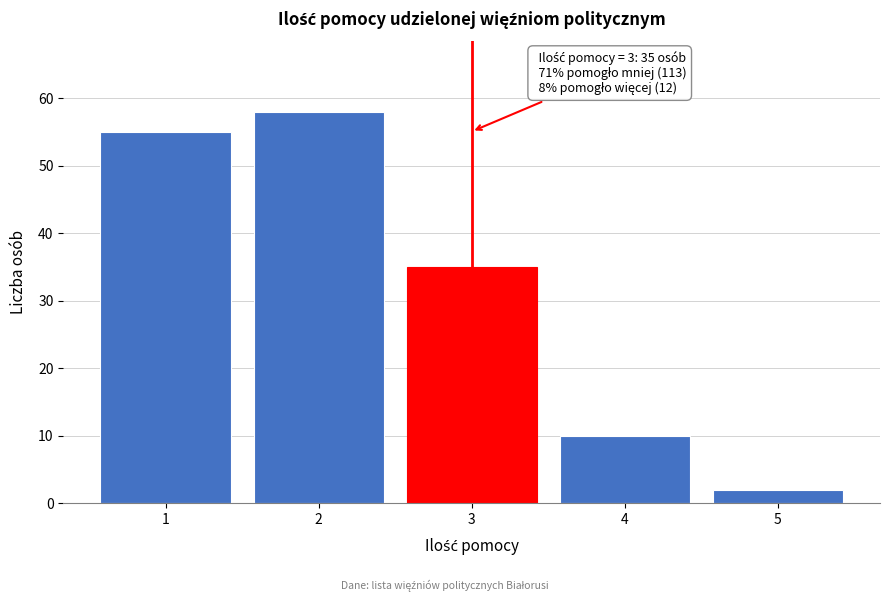

Reading left to right, list all the values displayed in this chart.

1=55	2=58	3=35	4=10	5=2